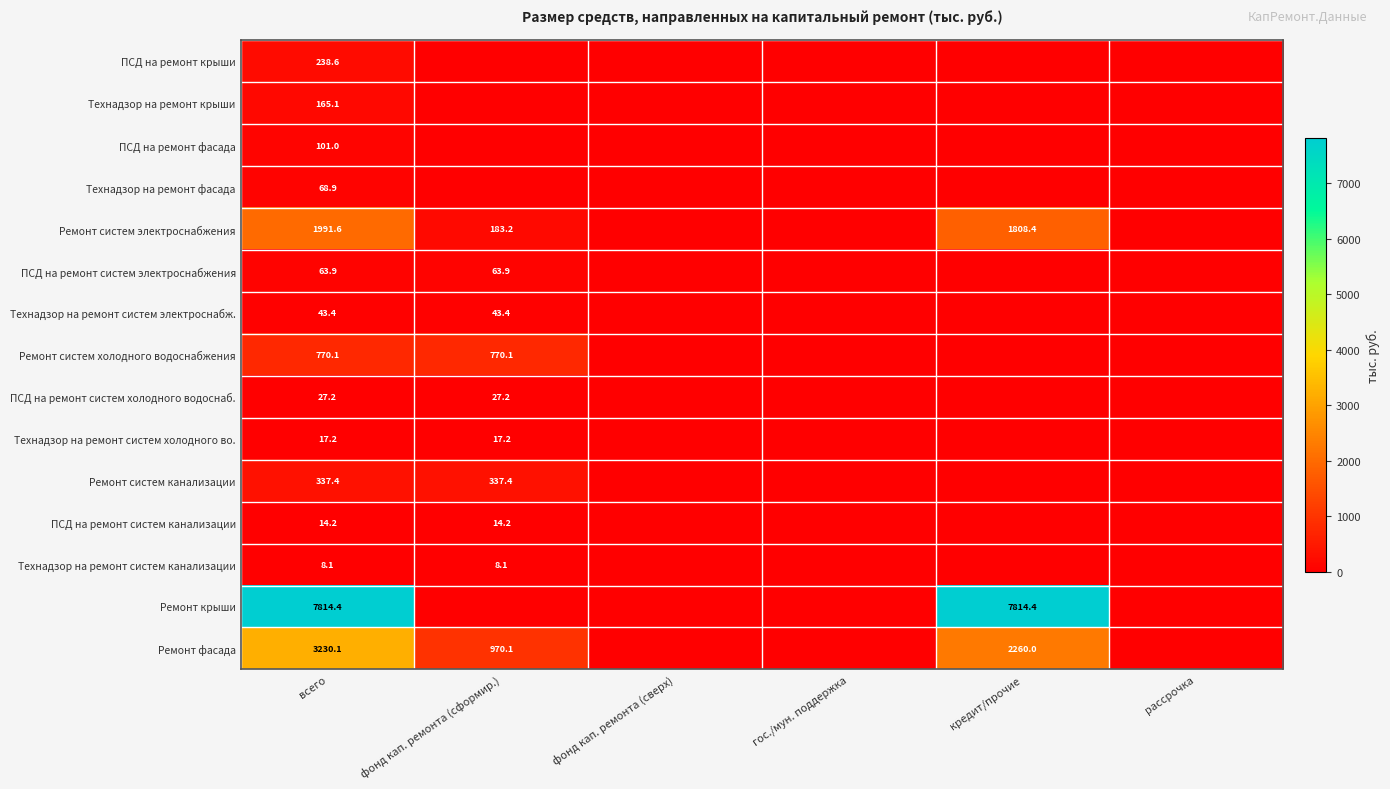

The Ремонт крыши series shows 7814.4 at всего. True or false?

True